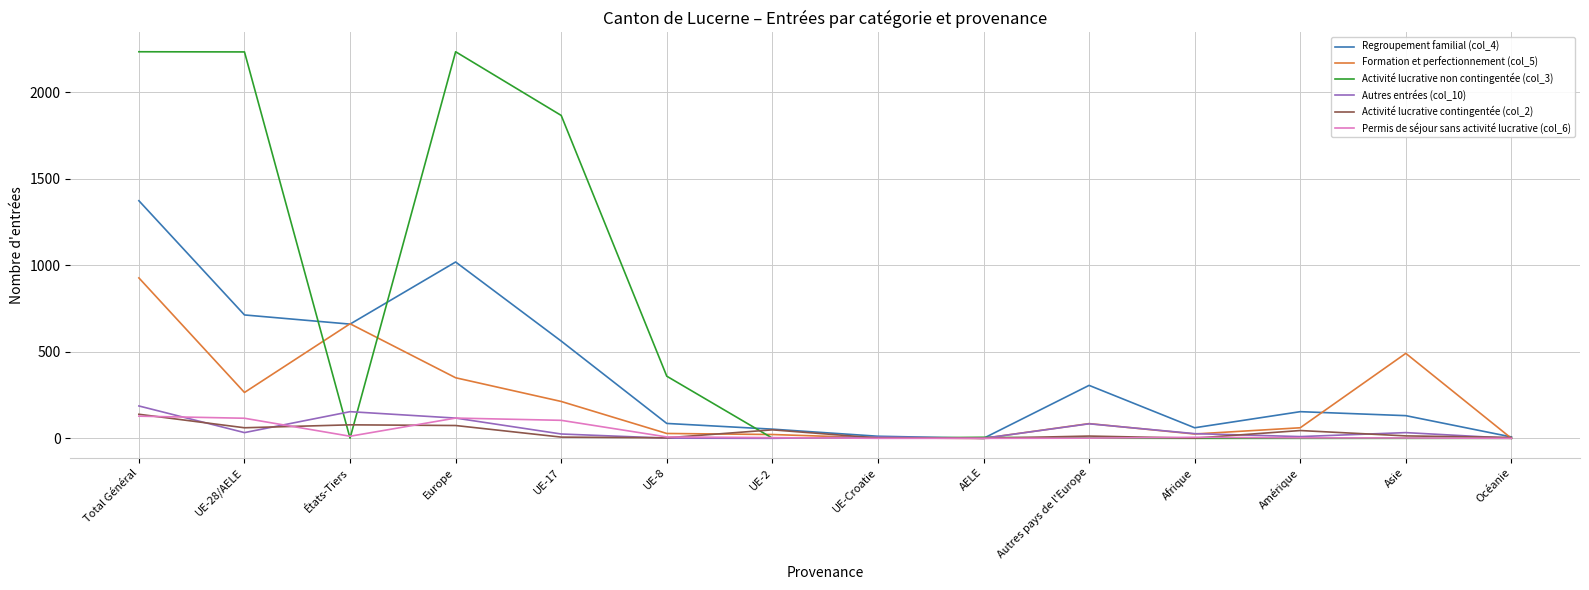

At which category is the sum across all series the highest?

Total Général